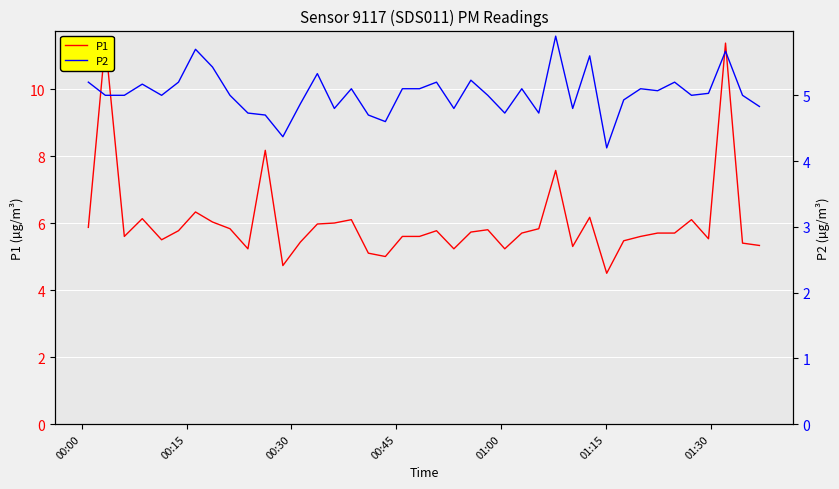

True or false: P1 and P2 intersect in this chart.

False